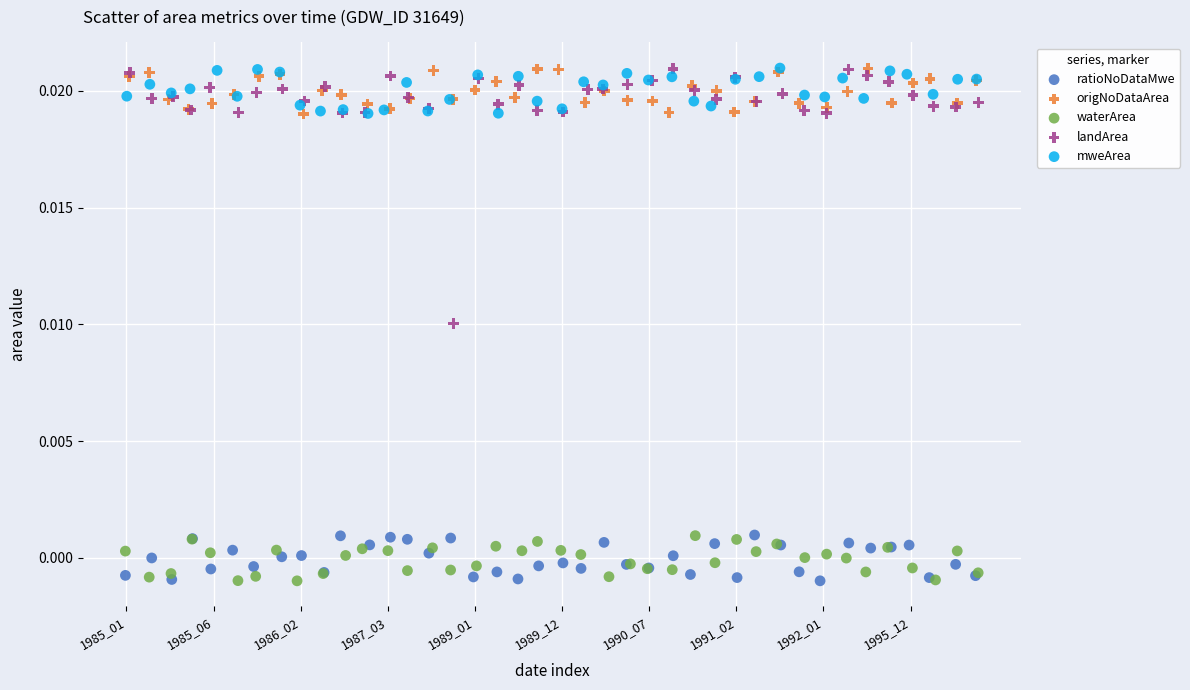

Which series has the widest spread of Y values?

landArea